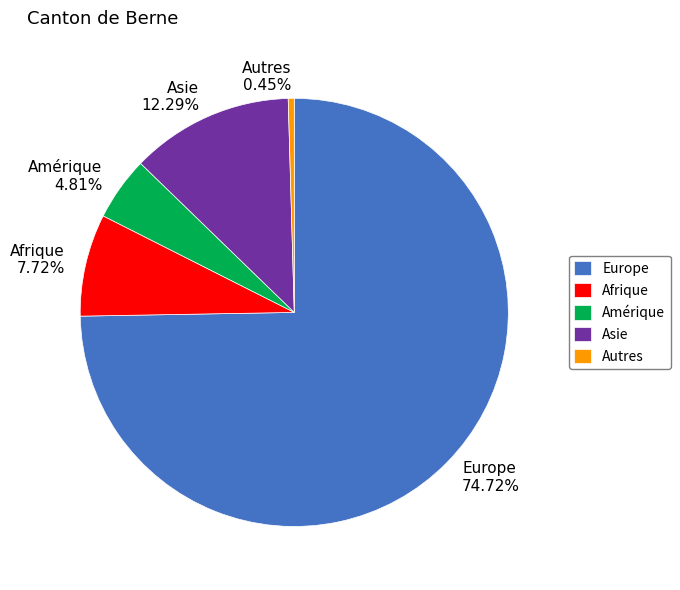

Approximately how many times larger is the value at Europe compared to Asie?

6.1